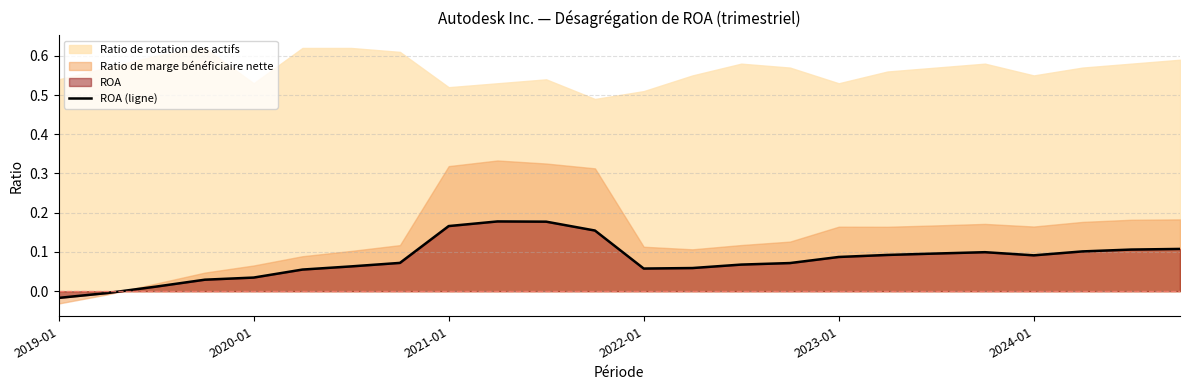

Is it true that ROA (ligne) equals 0.0 at 2022-01?

False